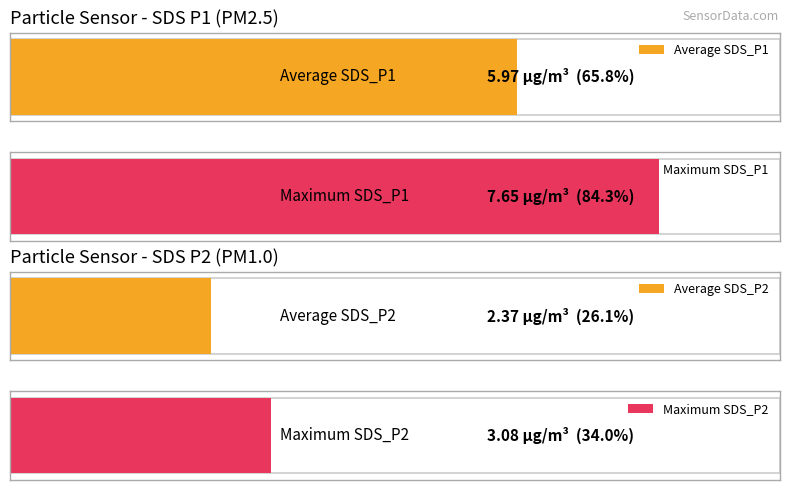

Are the bars horizontal?

Yes